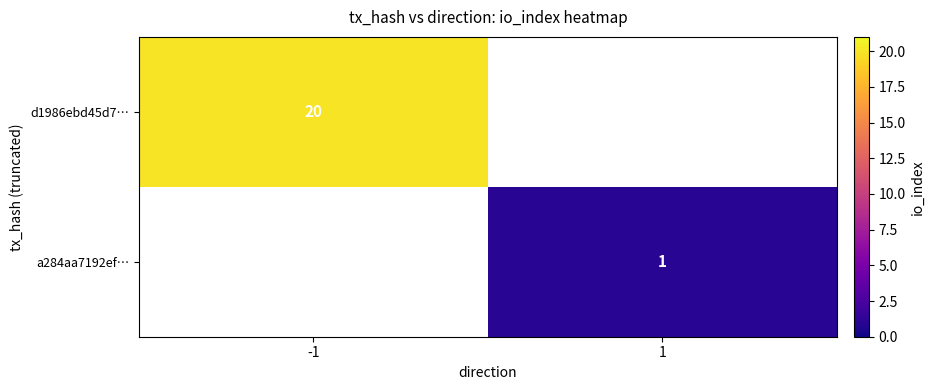

The d1986ebd45d7… series shows 20 at -1. True or false?

True